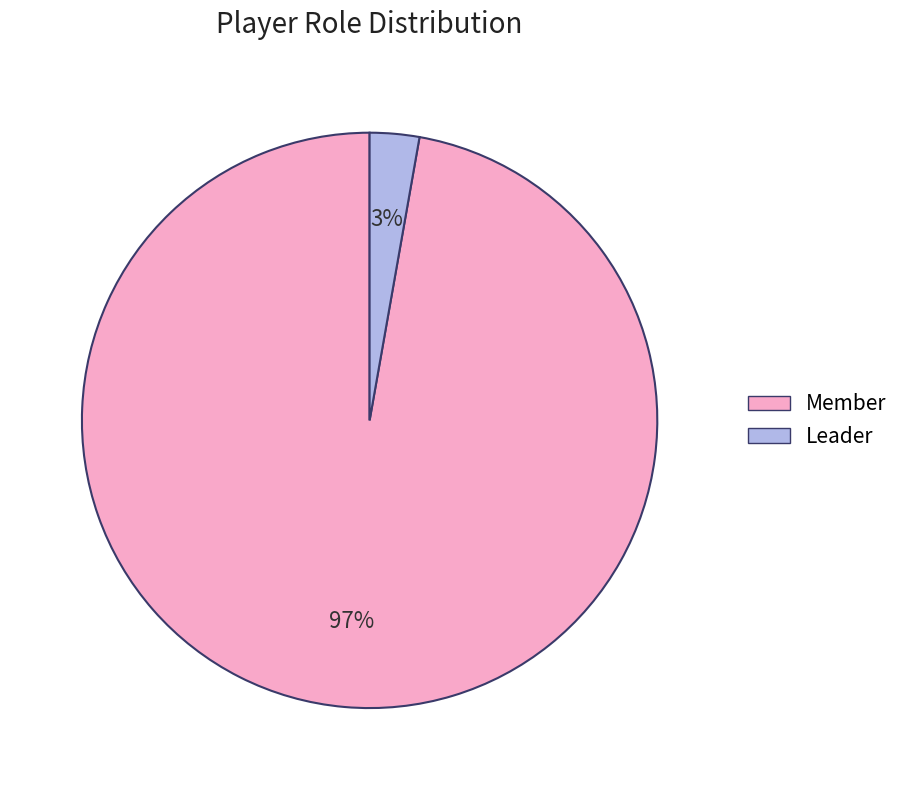

How many slices are in this pie chart?

2